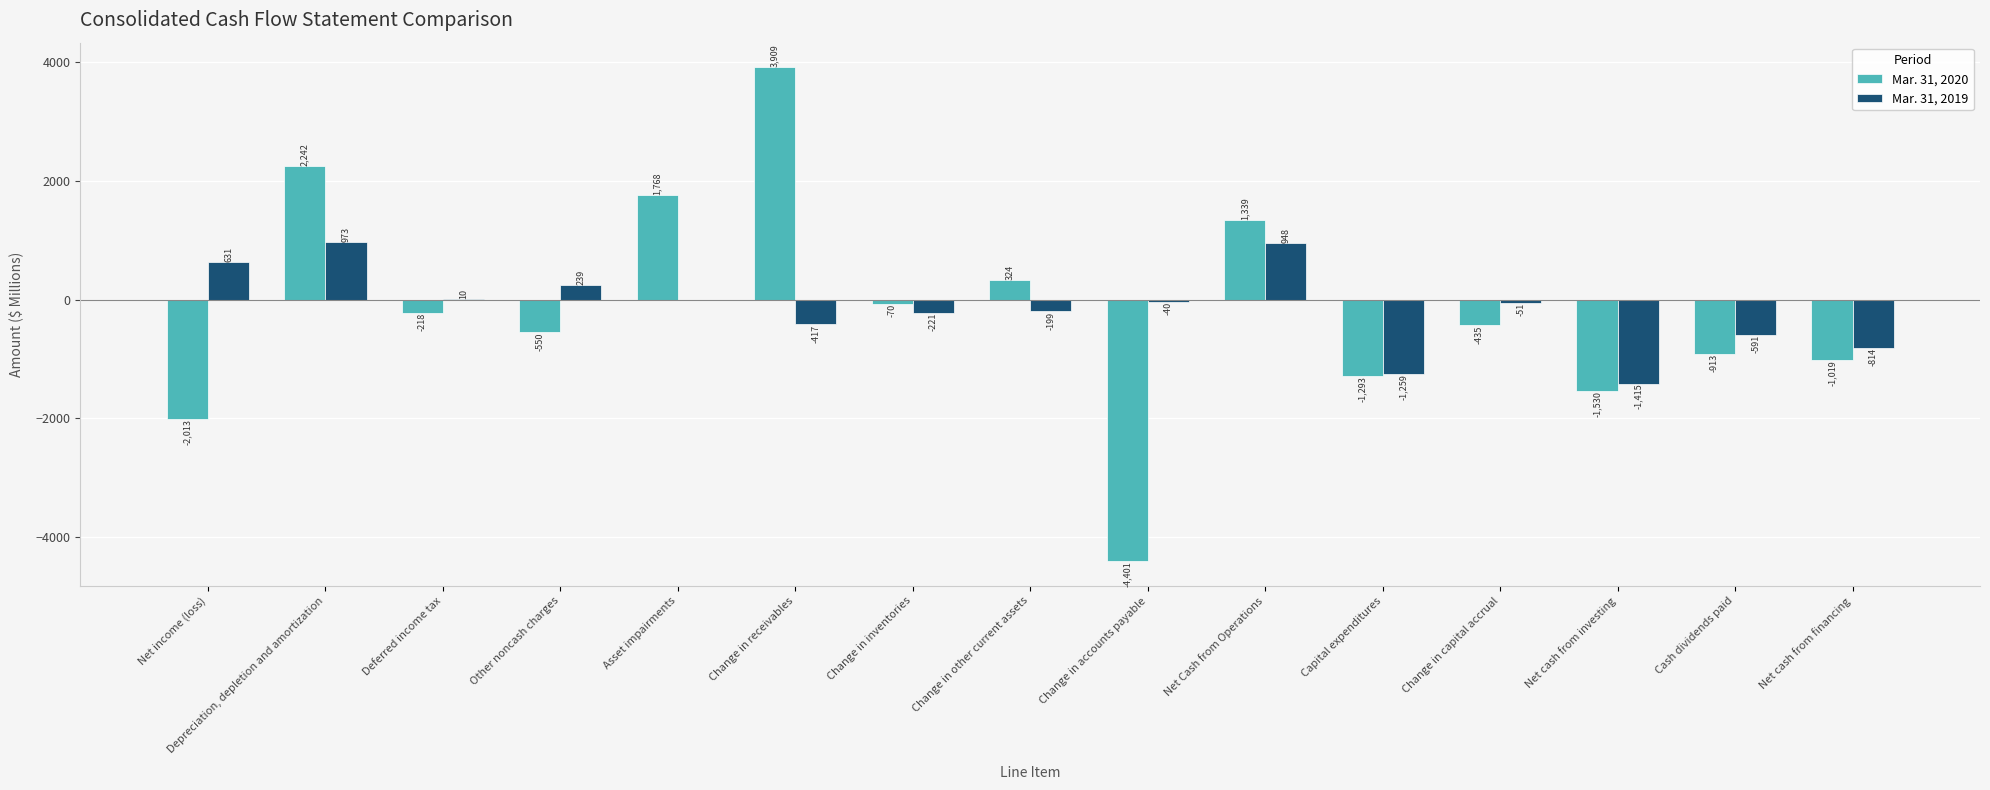

The value of Mar. 31, 2020 at Change in capital accrual is -731. True or false?

False